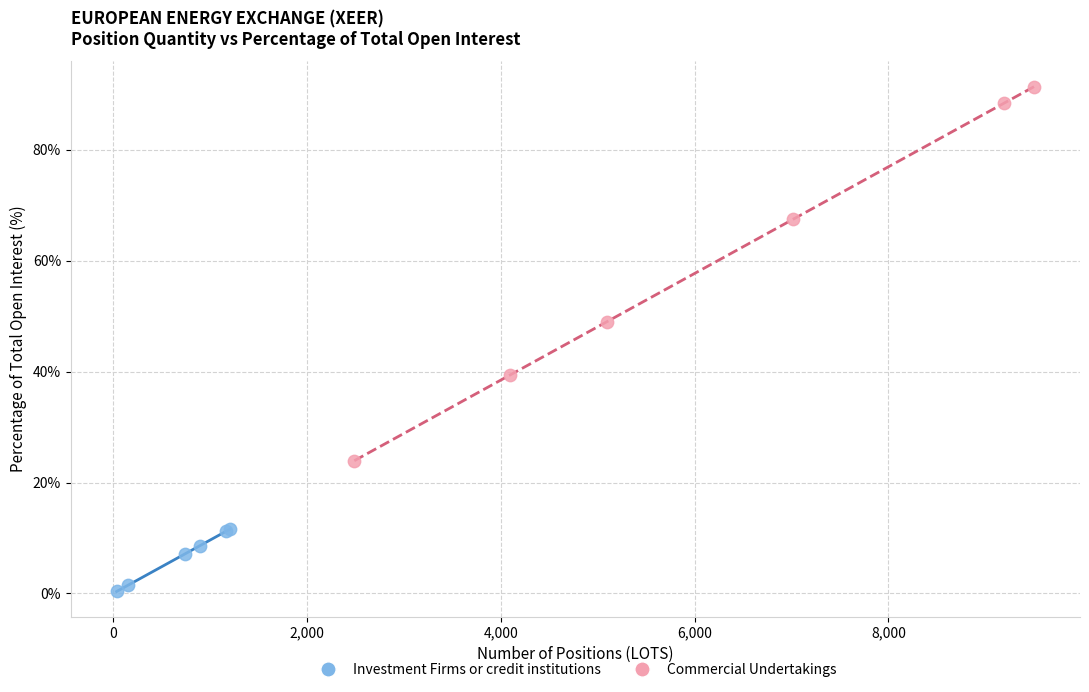

Which series has the largest Y range (max minus min)?

Commercial Undertakings